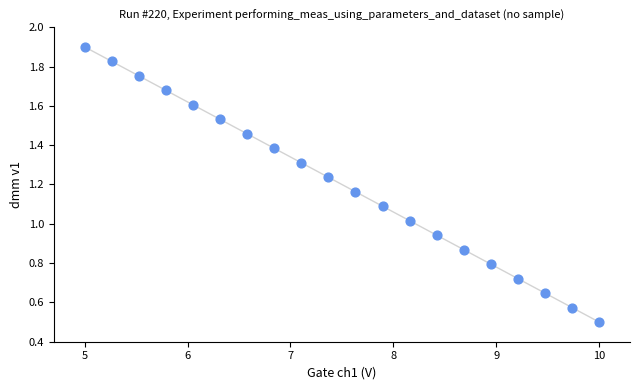

What is the range of Y values (max minus min)?

1.4